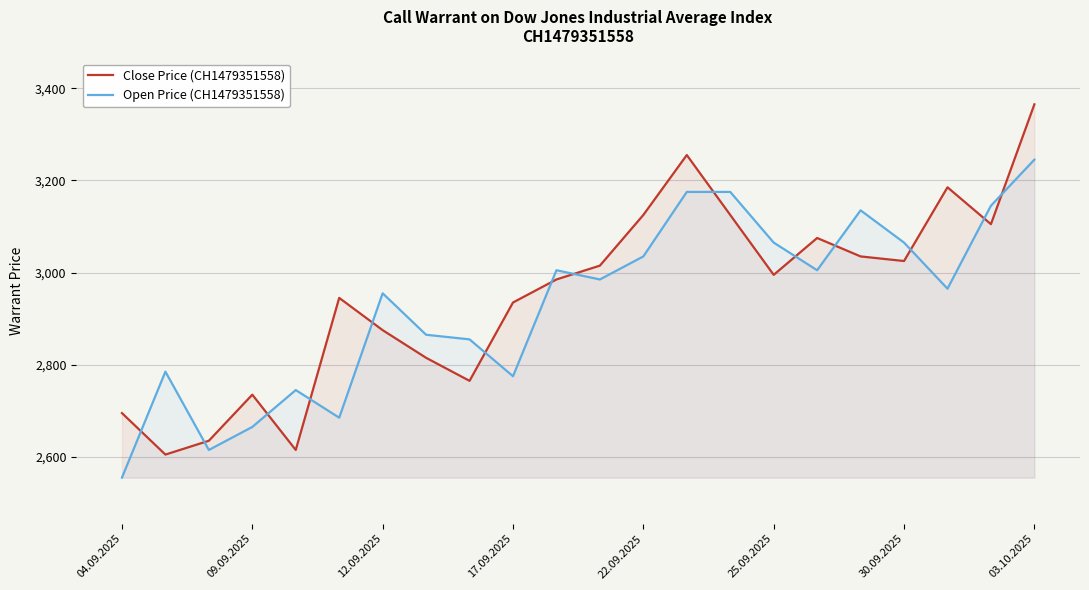

What is the sum of all Close Price (CH1479351558) values?

64910